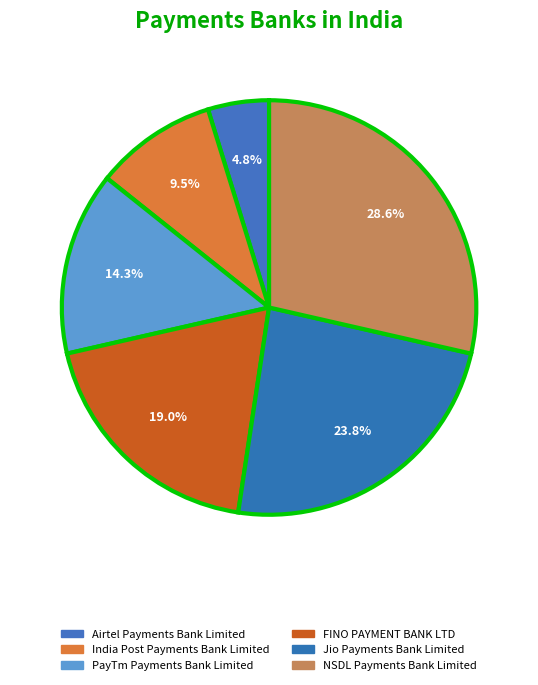

Which slice is the largest?

NSDL Payments Bank Limited